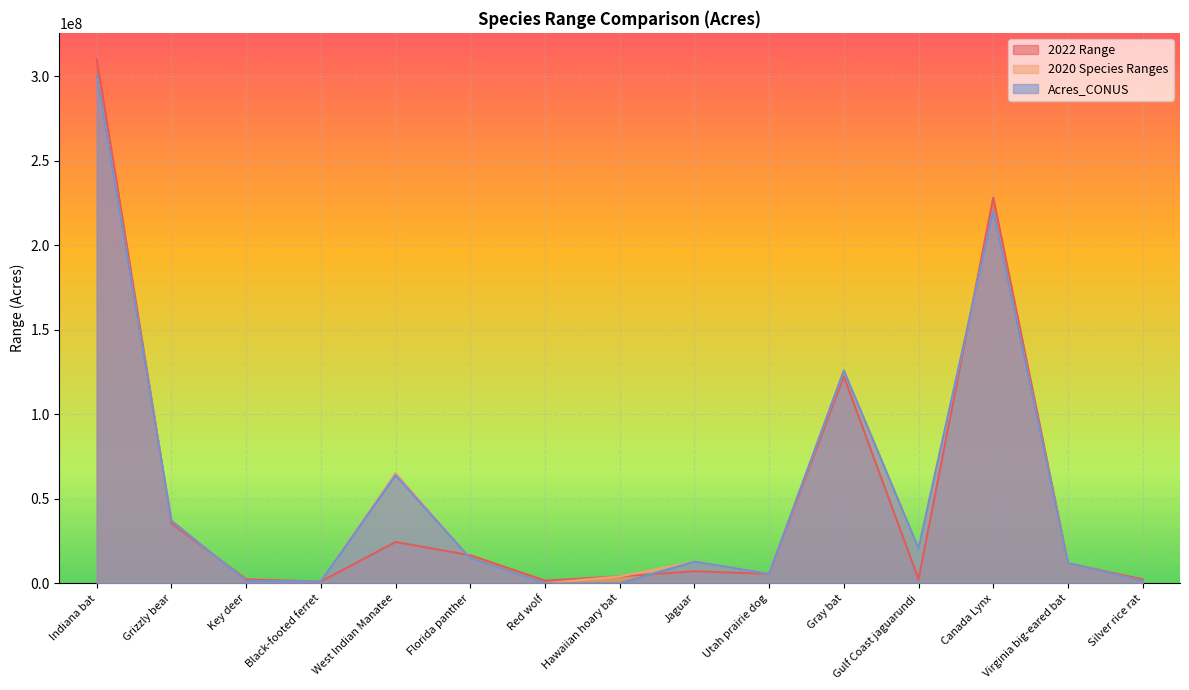

True or false: Acres_CONUS and 2020 Species Ranges intersect in this chart.

False